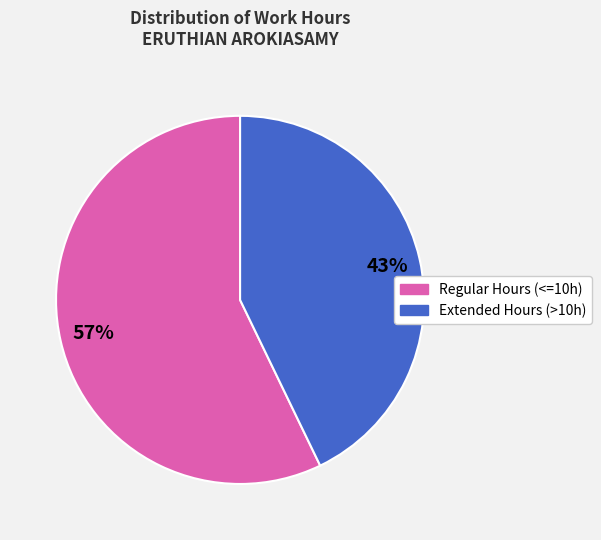

To the nearest percent, what is the difference between the largest and smallest slice percentages?

14%